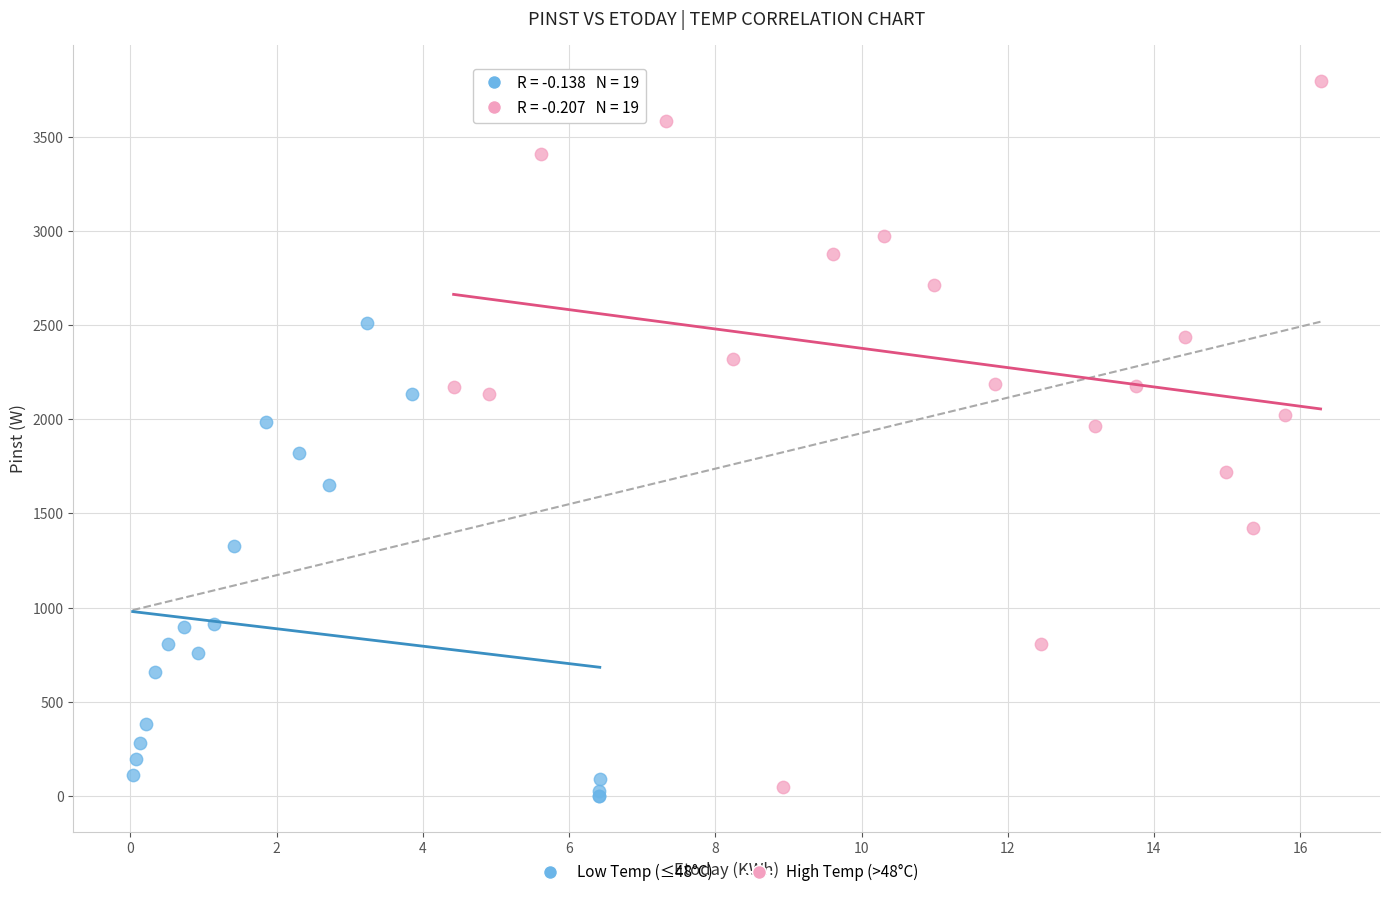

Which series has the largest Y range (max minus min)?

High Temp (>48°C)